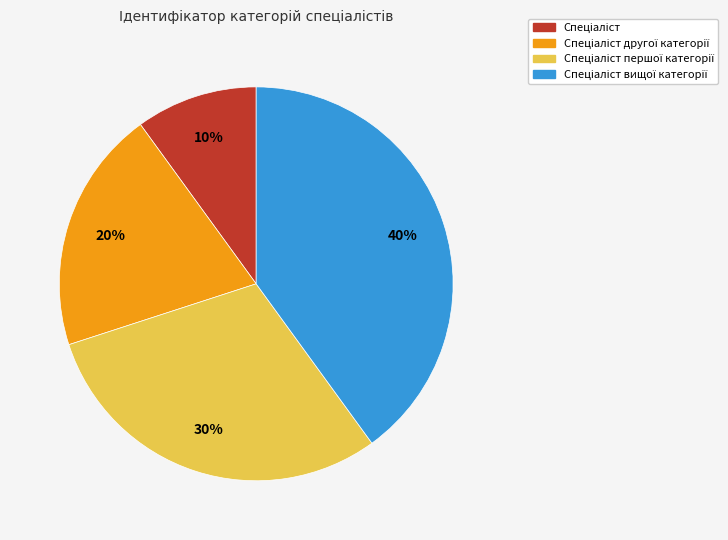

To the nearest percent, what is the difference between the largest and smallest slice percentages?

30%